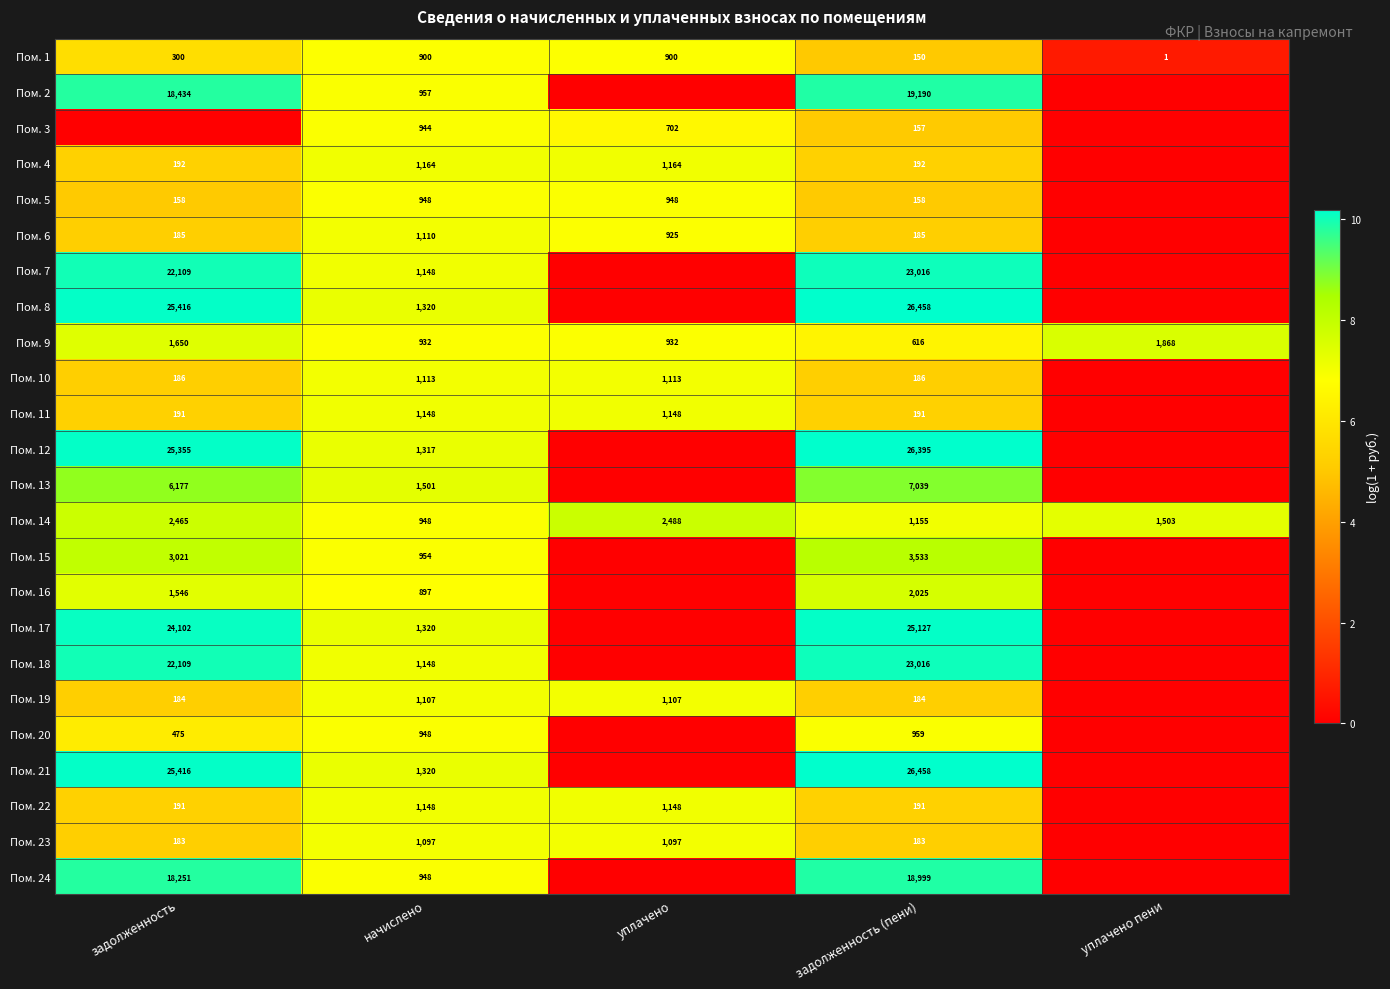

What is the difference between the highest and lowest values at задолженность (пени)?

26308